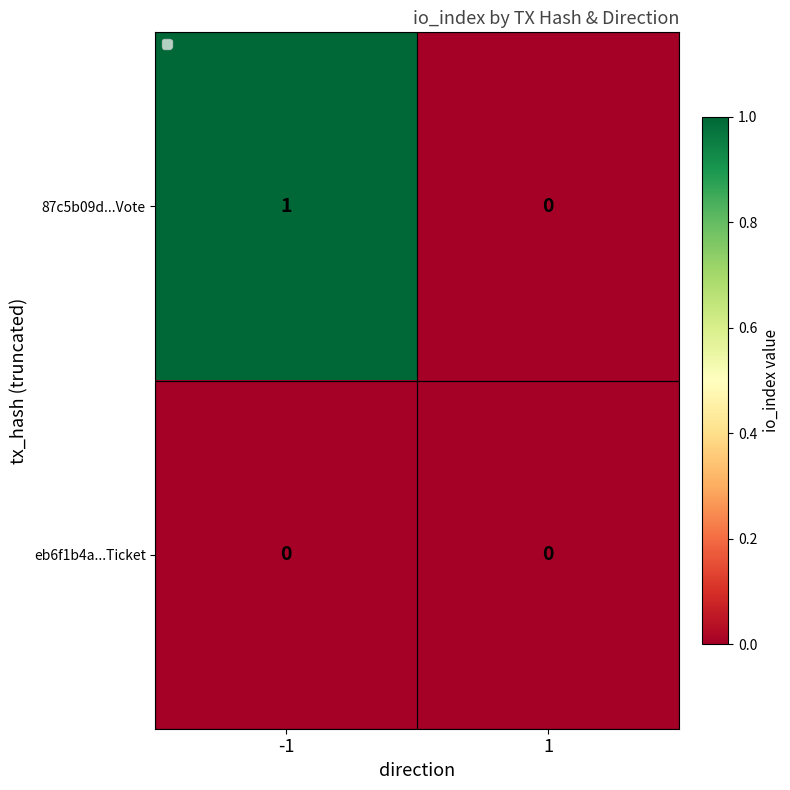

Which series changed the most between -1 and 1?

87c5b09d...Vote